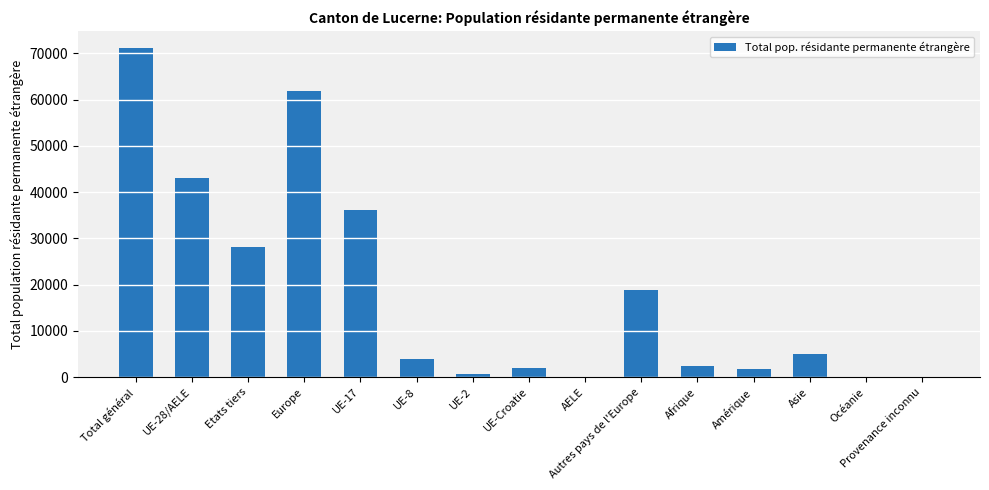

Which category has the highest value across all series?

Total général